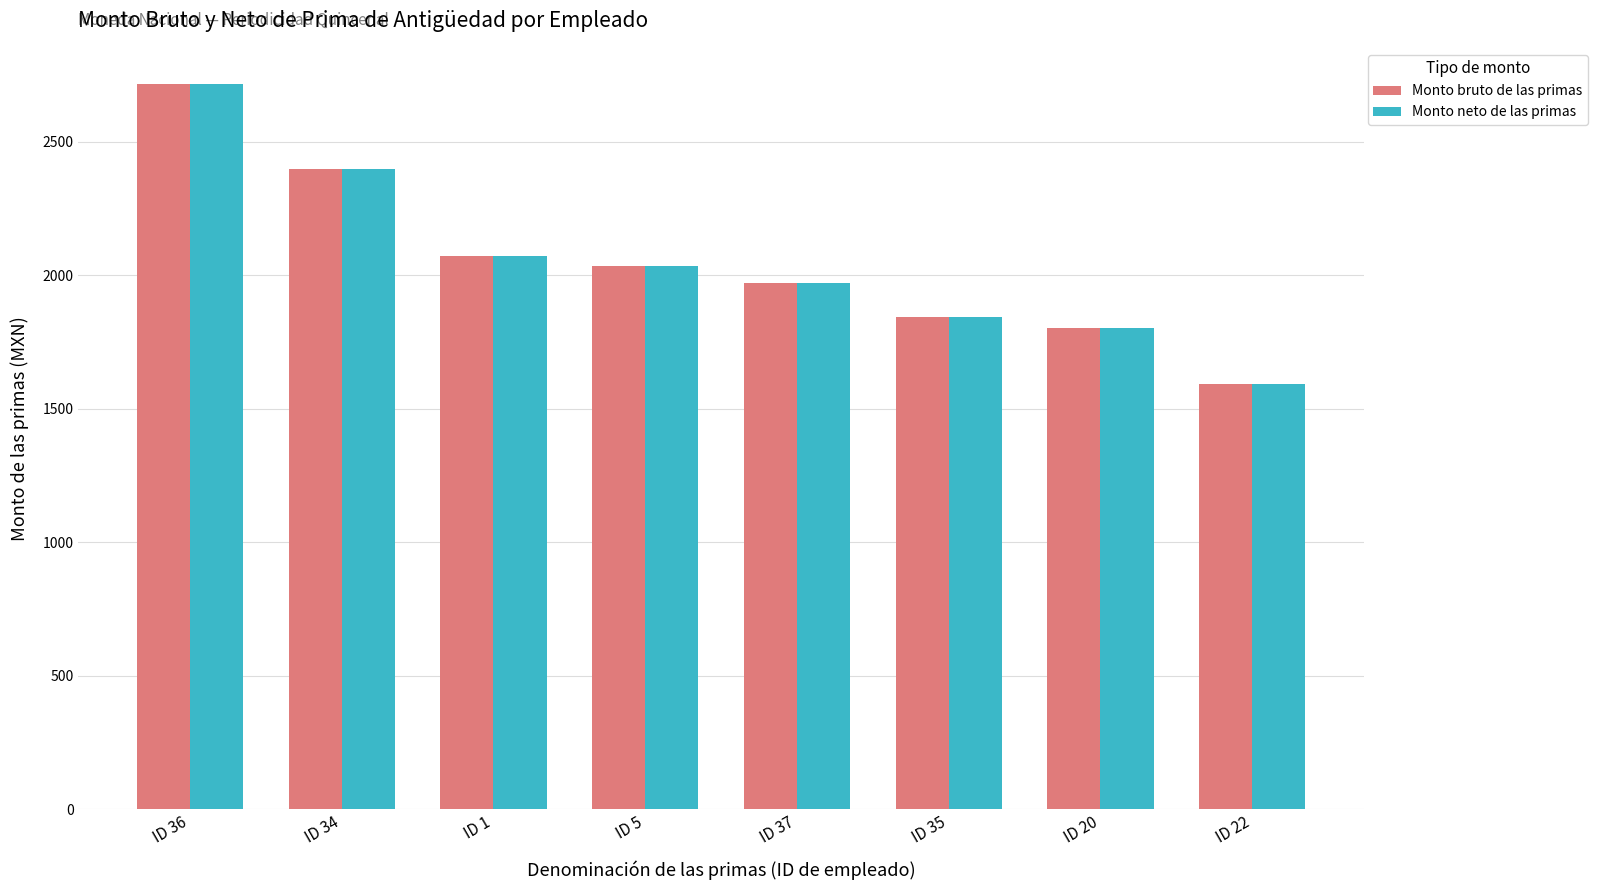

What is the label of the 5th bar from the right?

ID 5